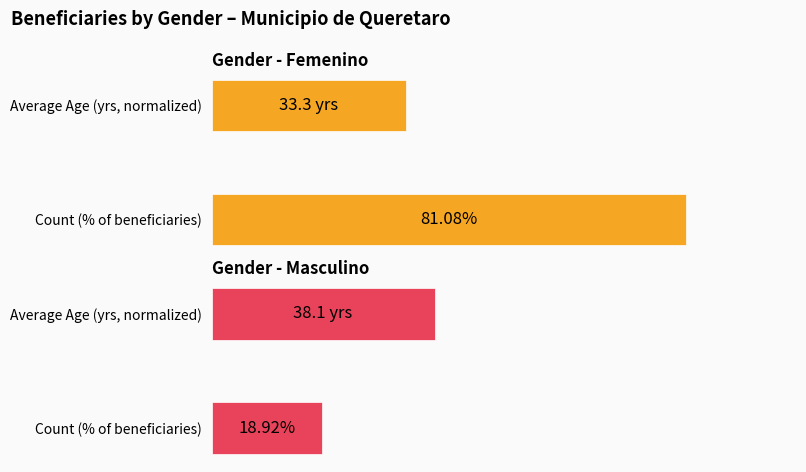

Is it true that Masculino equals 38.1 at Average Age (yrs, normalized)?

True